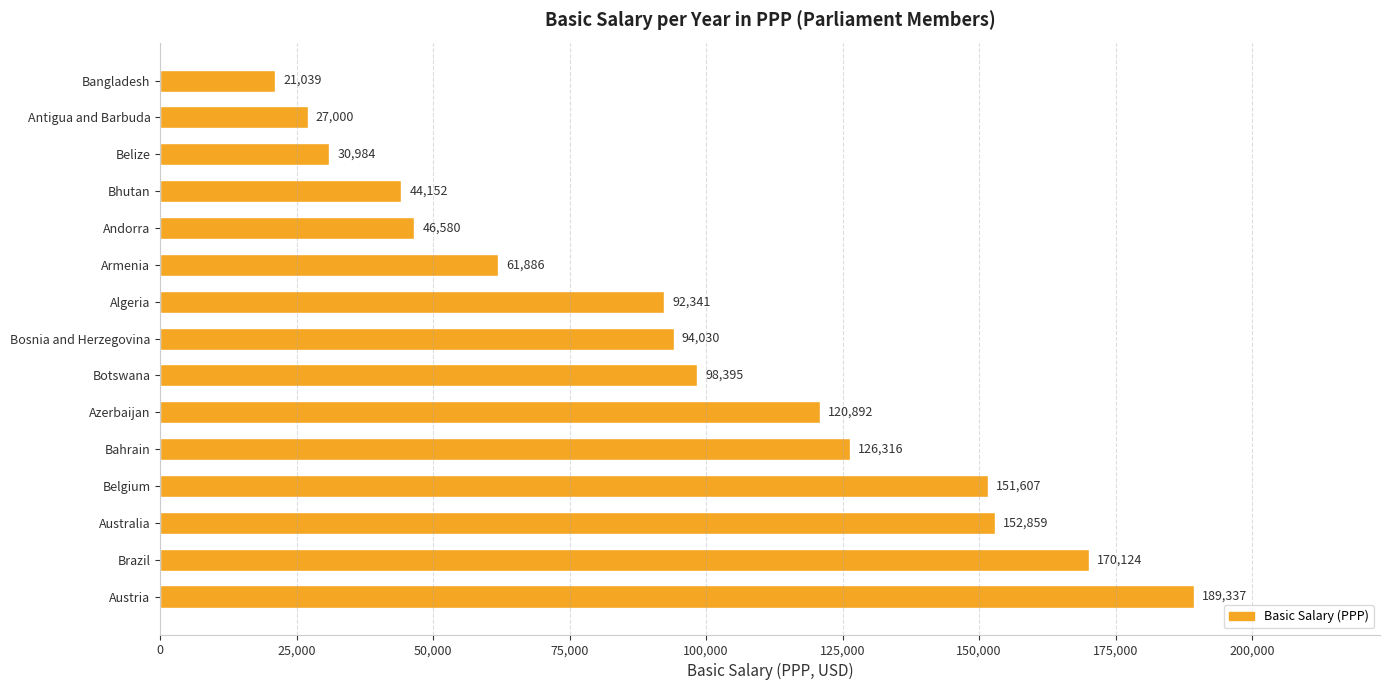

How many bars are there in total?

15